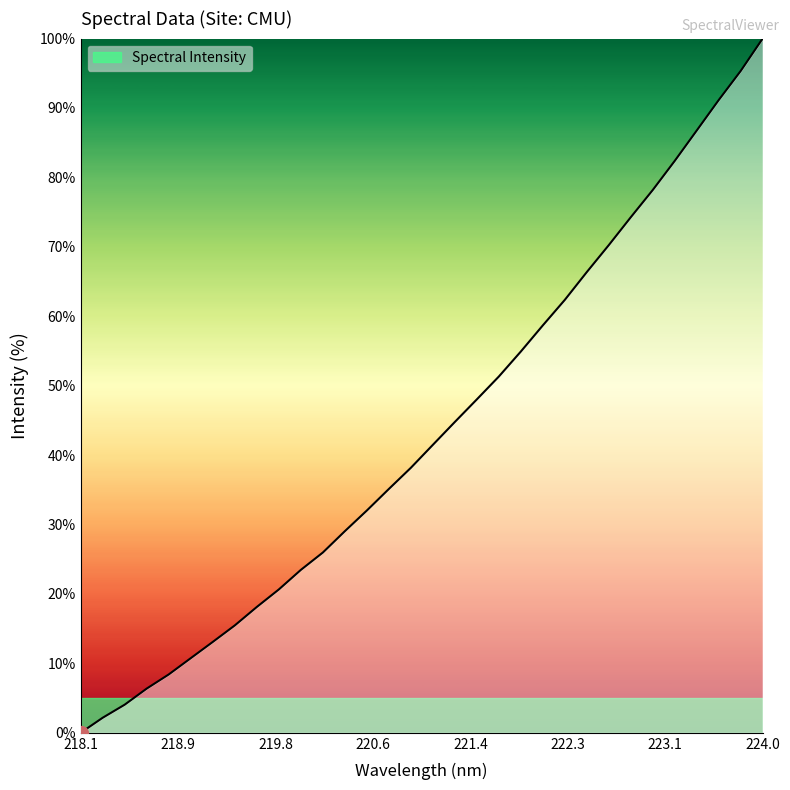

What is the greatest value displayed?

100.0